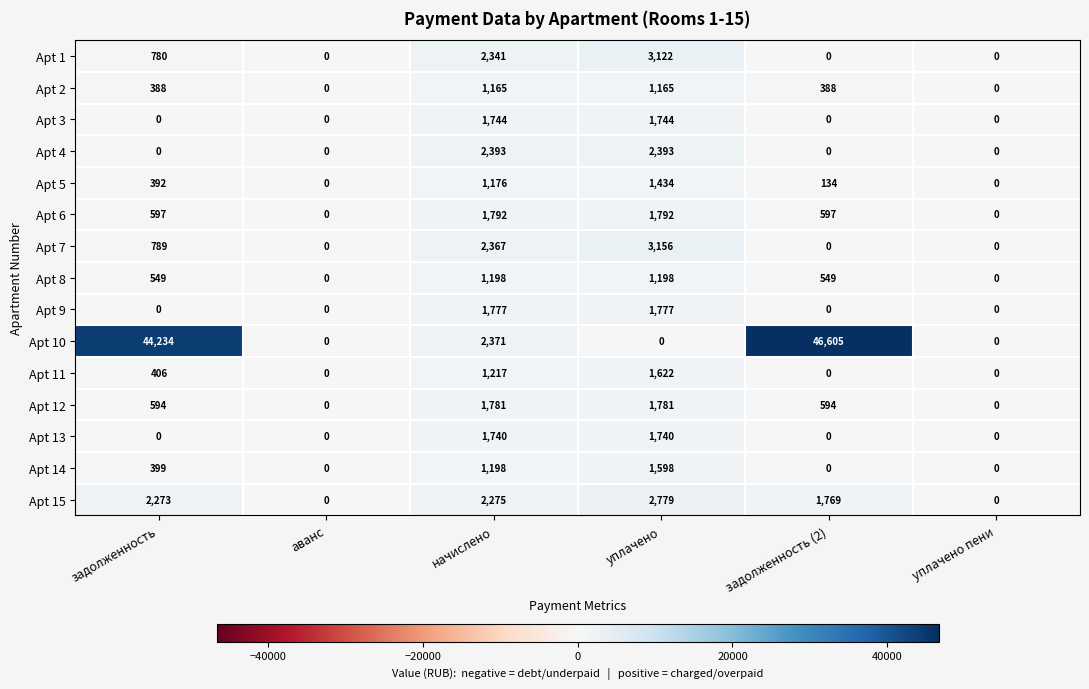

How many series are shown in this chart?

15